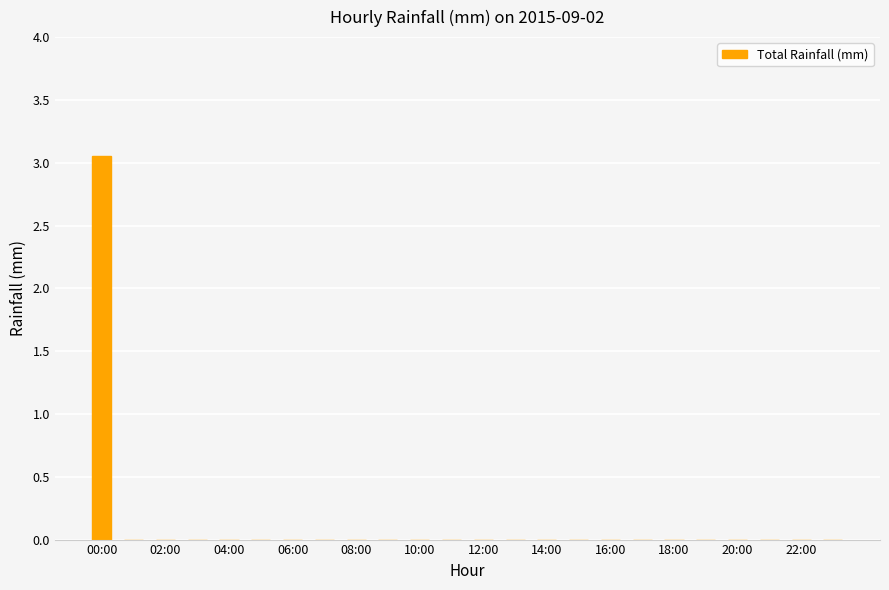

Are the bars horizontal?

No